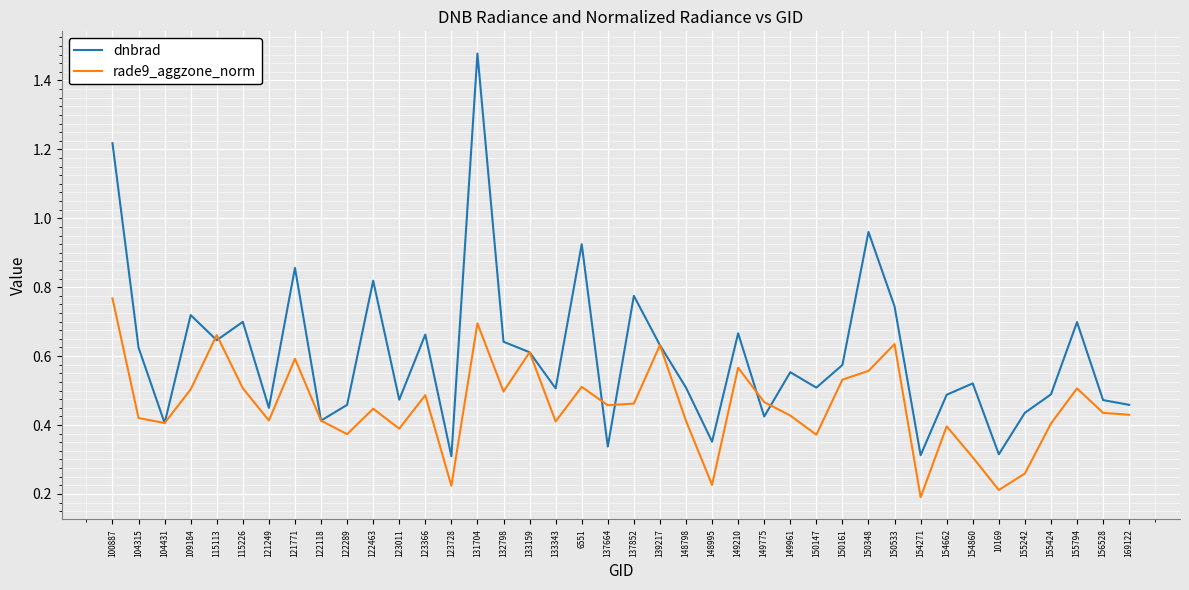

Which label corresponds to the largest value in the chart?

131704